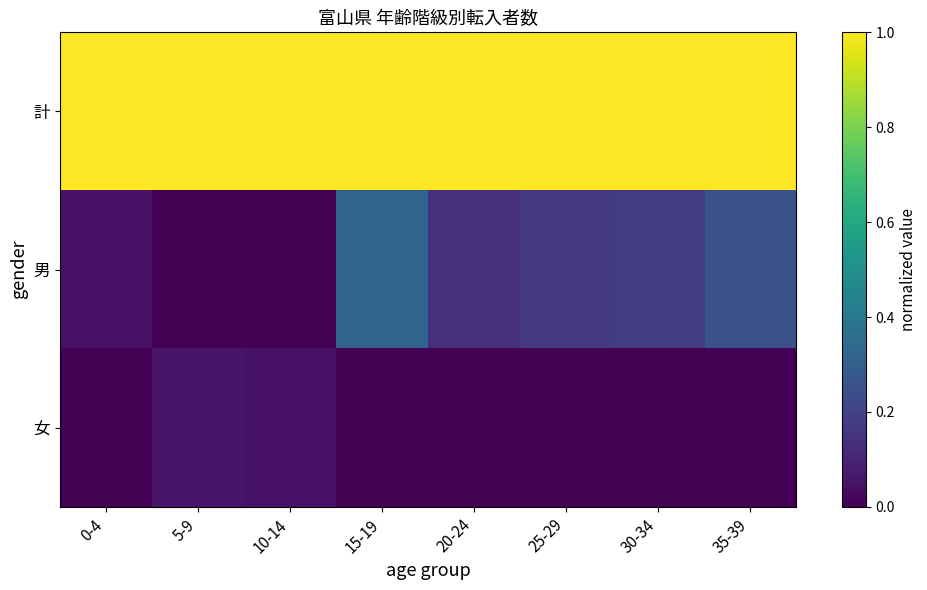

Between 10-14 and 35-39, which series saw the biggest shift?

男